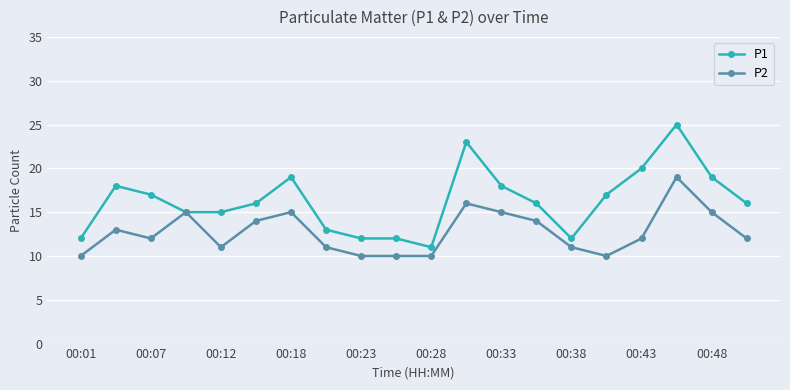

How many distinct data groups are displayed?

2